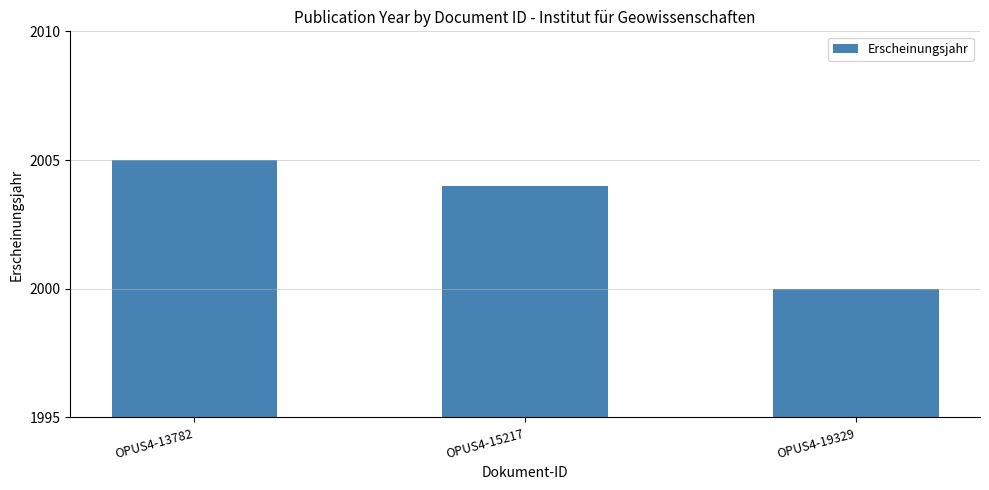

What is the ratio of the value at OPUS4-13782 to the value at OPUS4-15217?

1.0